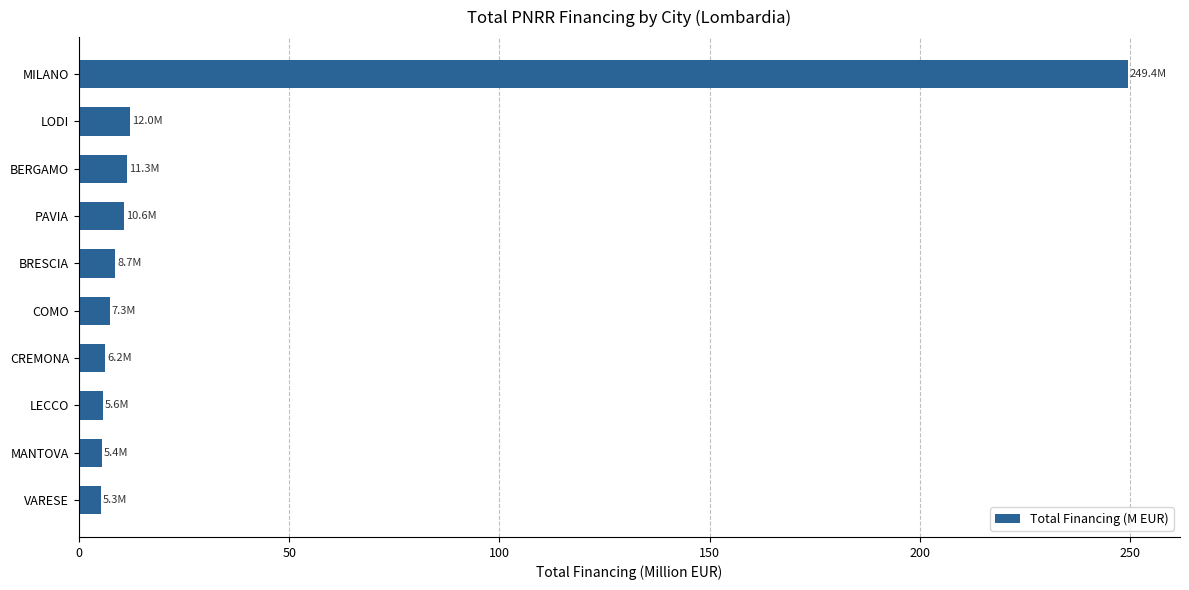

Does the chart contain any negative values?

No